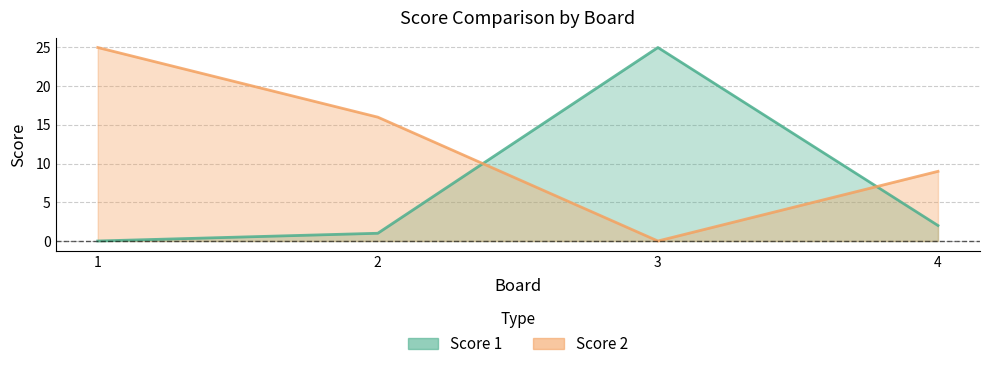

In Score 1, how many points are higher than both neighbors (excluding endpoints)?

1